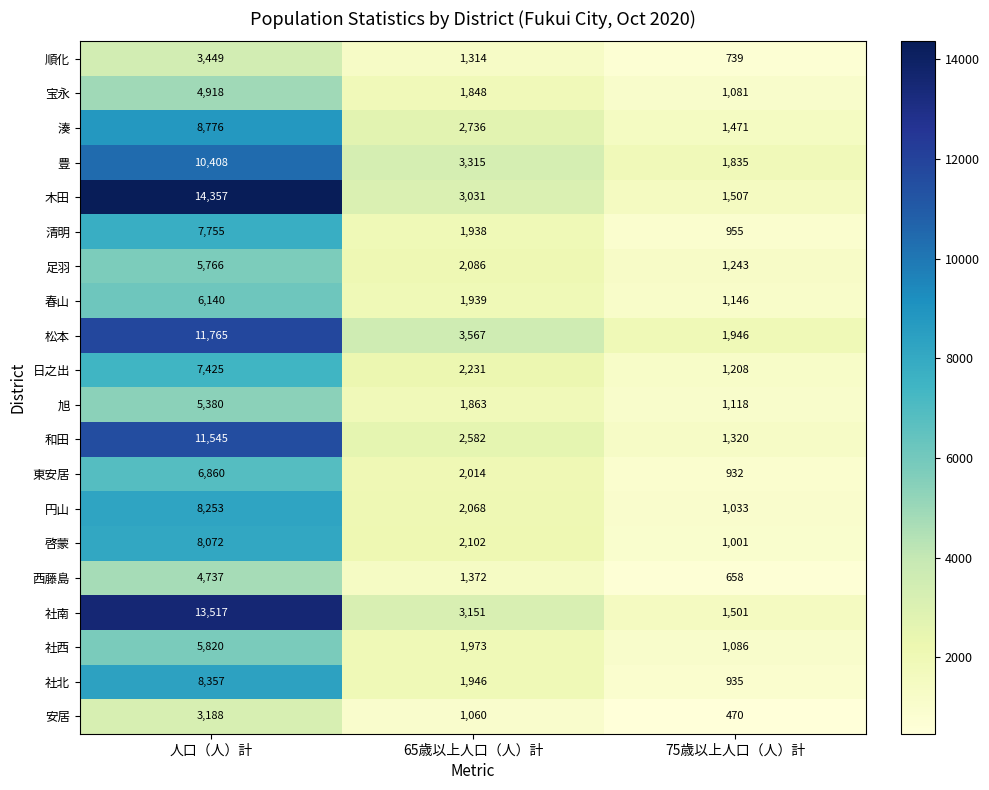

What is the difference between the maximum and minimum values in the 松本 series?

9819